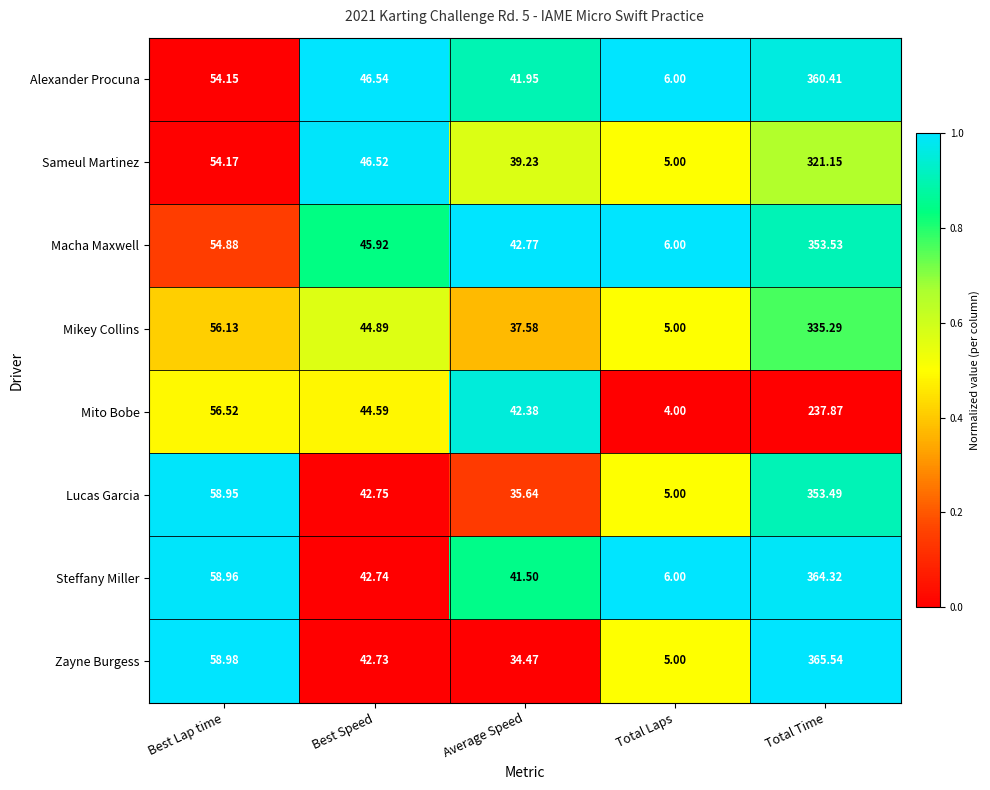

At which label does Zayne Burgess first exceed 42?

Best Lap time